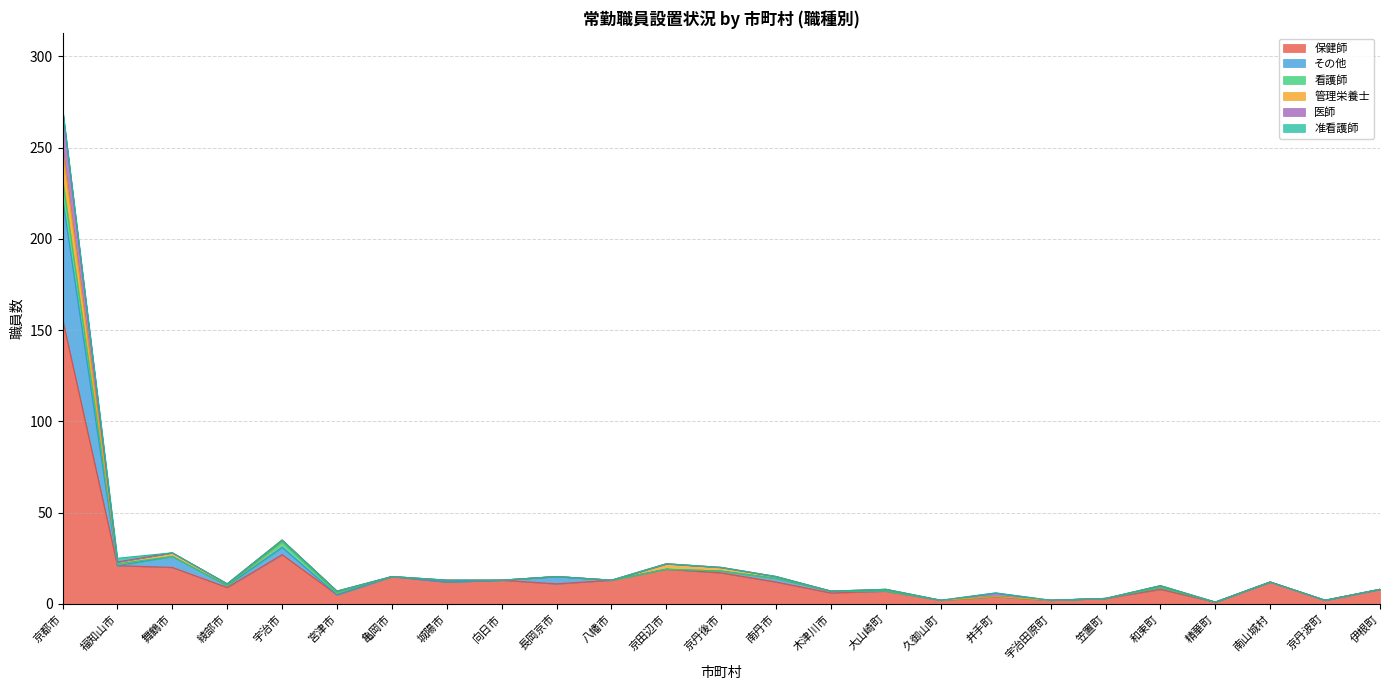

What position from the right is 和束町?

5